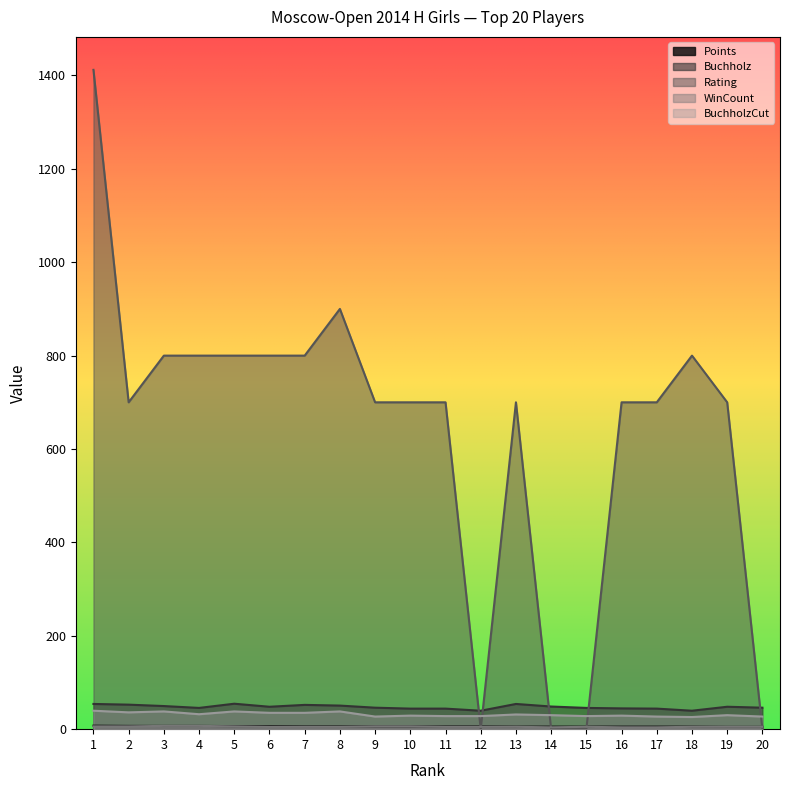

How many values in the Points series are below 6?

8